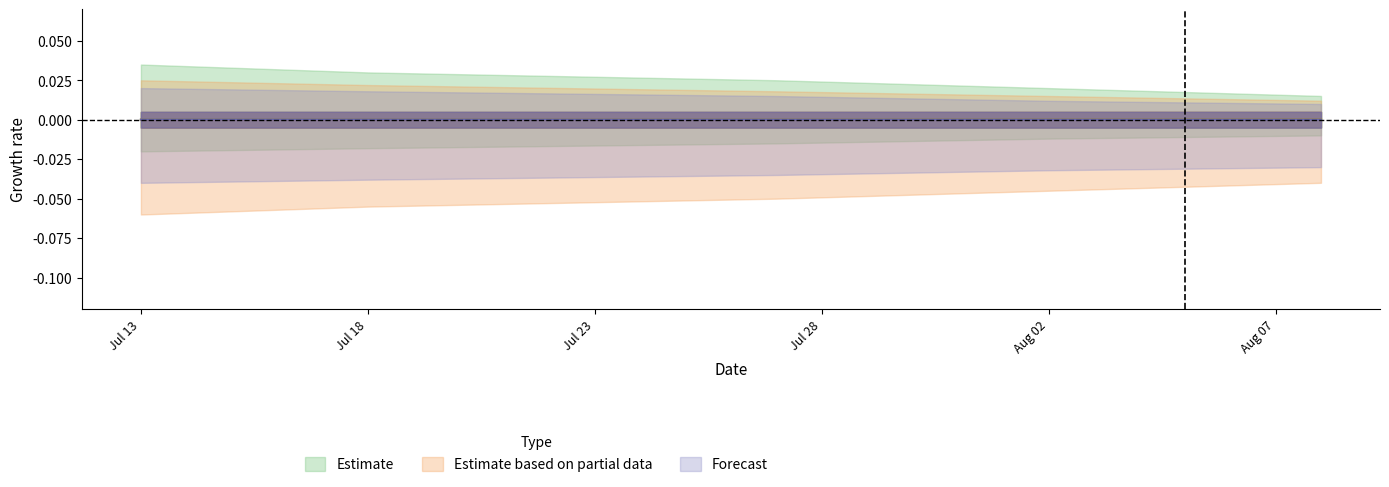

At how many categories does at least one series exceed 0?

5